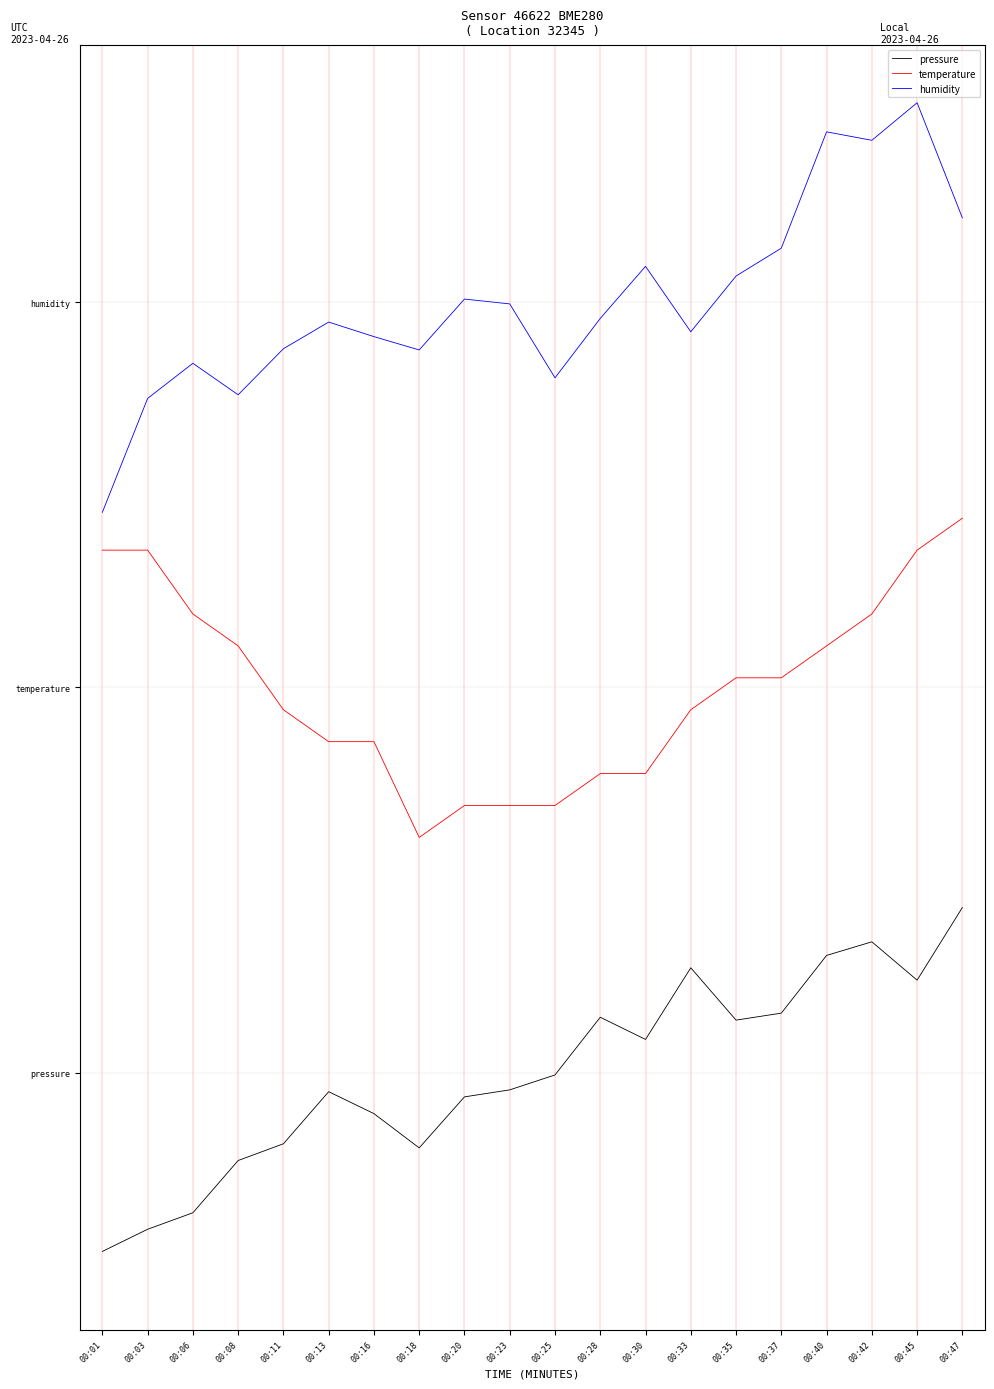

Which category has the highest value across all series?

00:45